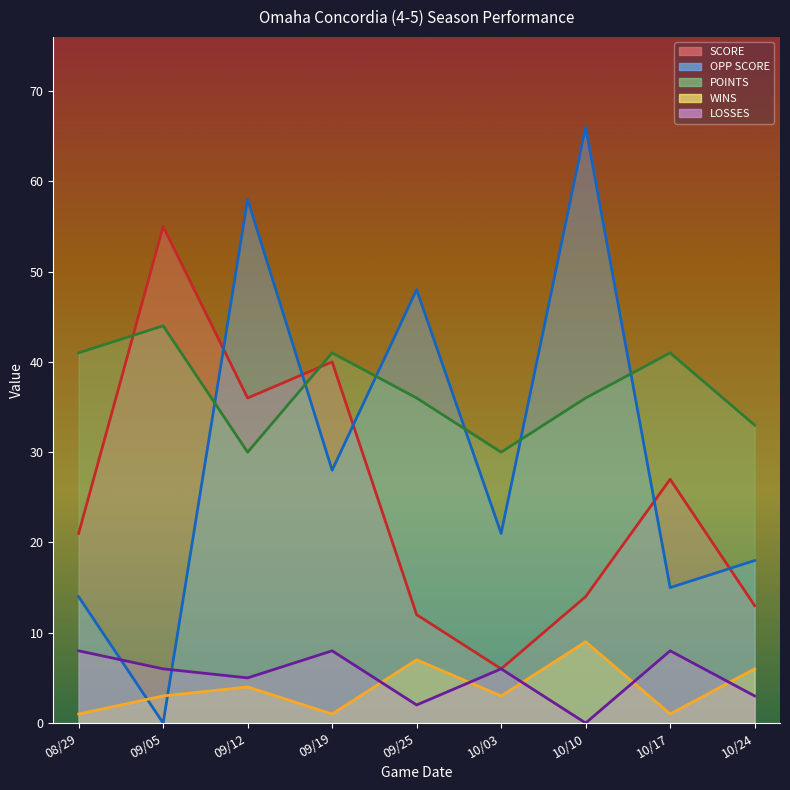

At how many categories does at least one series exceed 46?

4